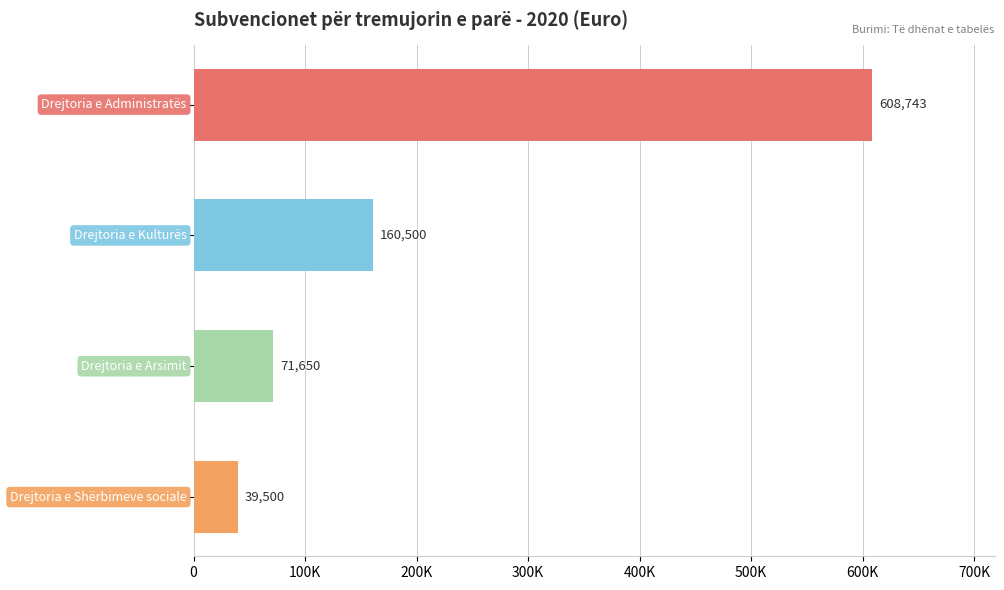

List the labels in order of value, largest first.

Drejtoria e Administratës, Drejtoria e Kulturës, Drejtoria e Arsimit, Drejtoria e Shërbimeve sociale